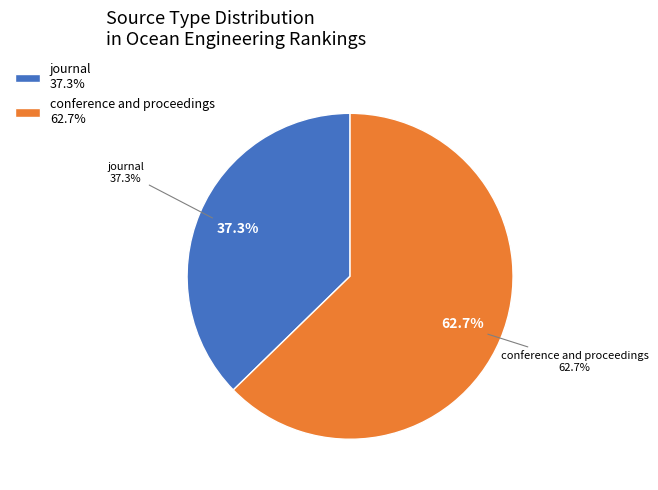

Is there a majority slice in this chart?

Yes